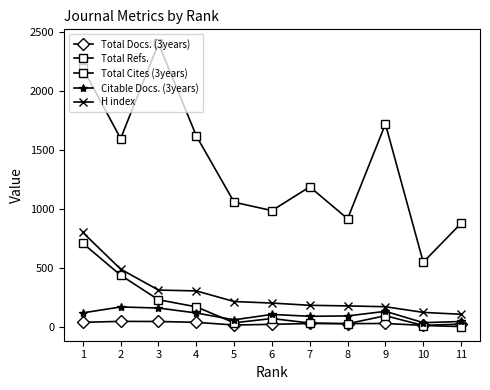

Which series has the largest total across all categories?

Total Refs.